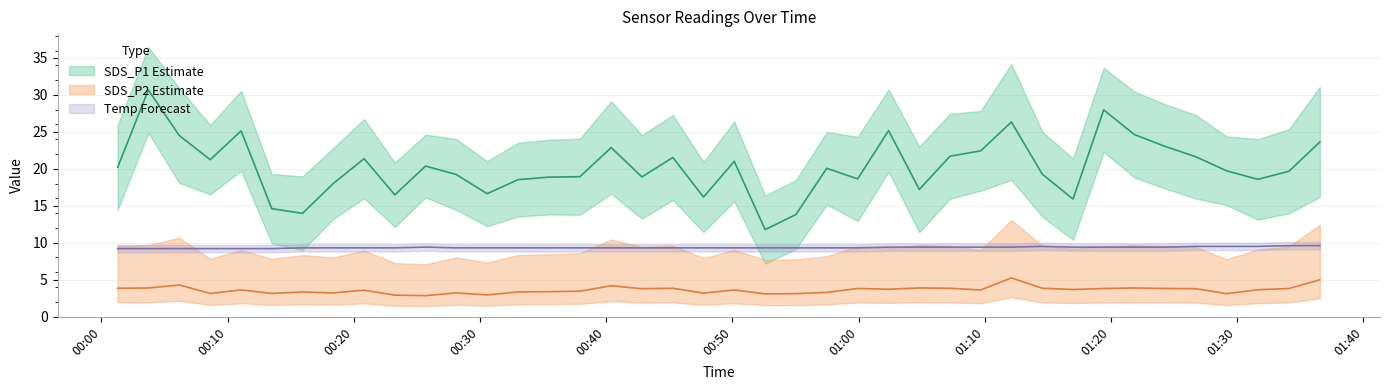

What position from the left is 2023/02/03 01:29:10?

37